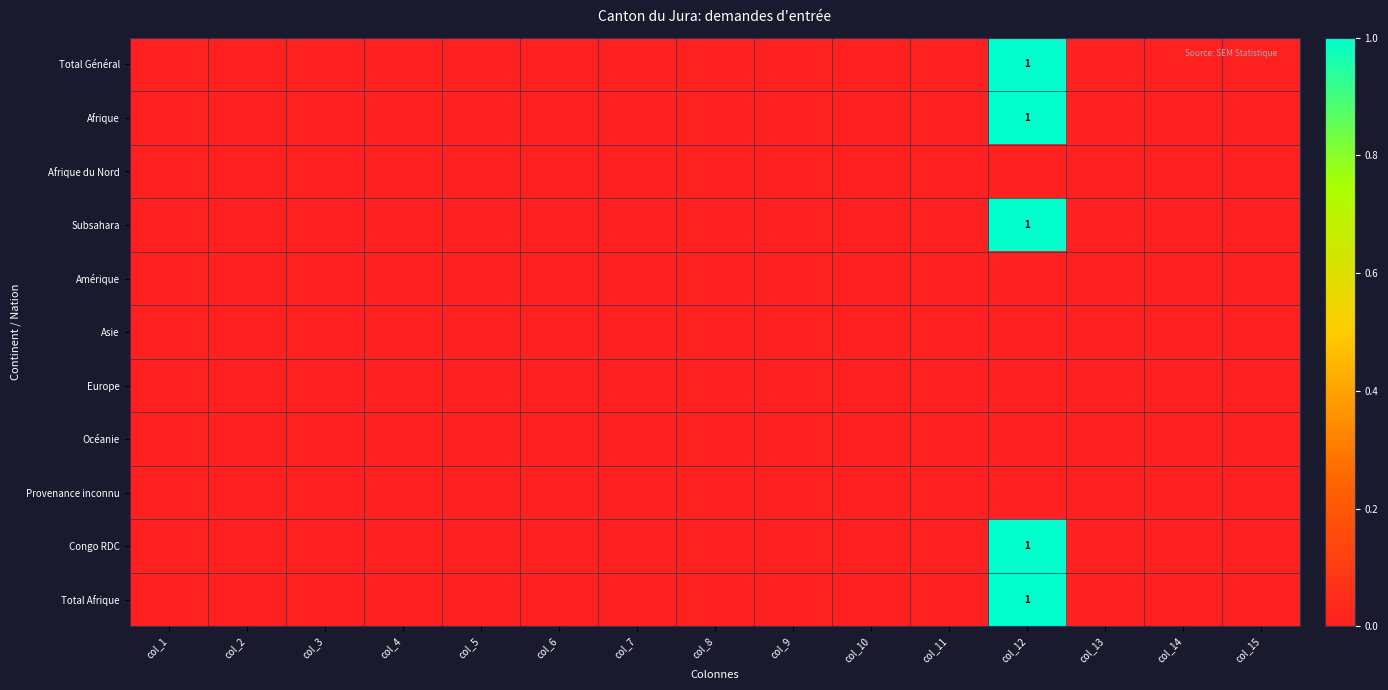

At which category is the sum across all series the highest?

col_12